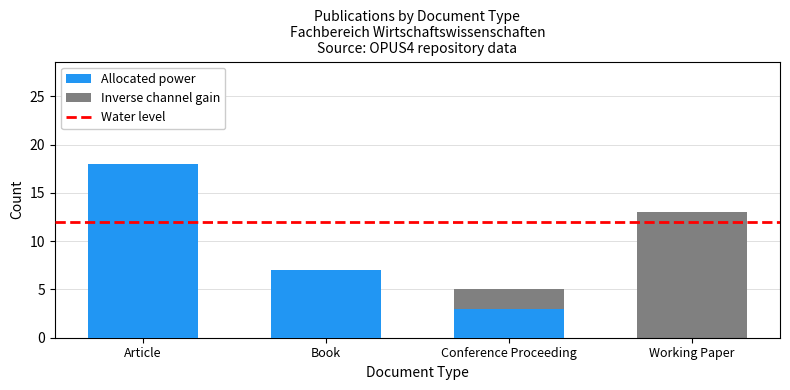

Where is Inverse channel gain nearest to the value 8?

Conference Proceeding